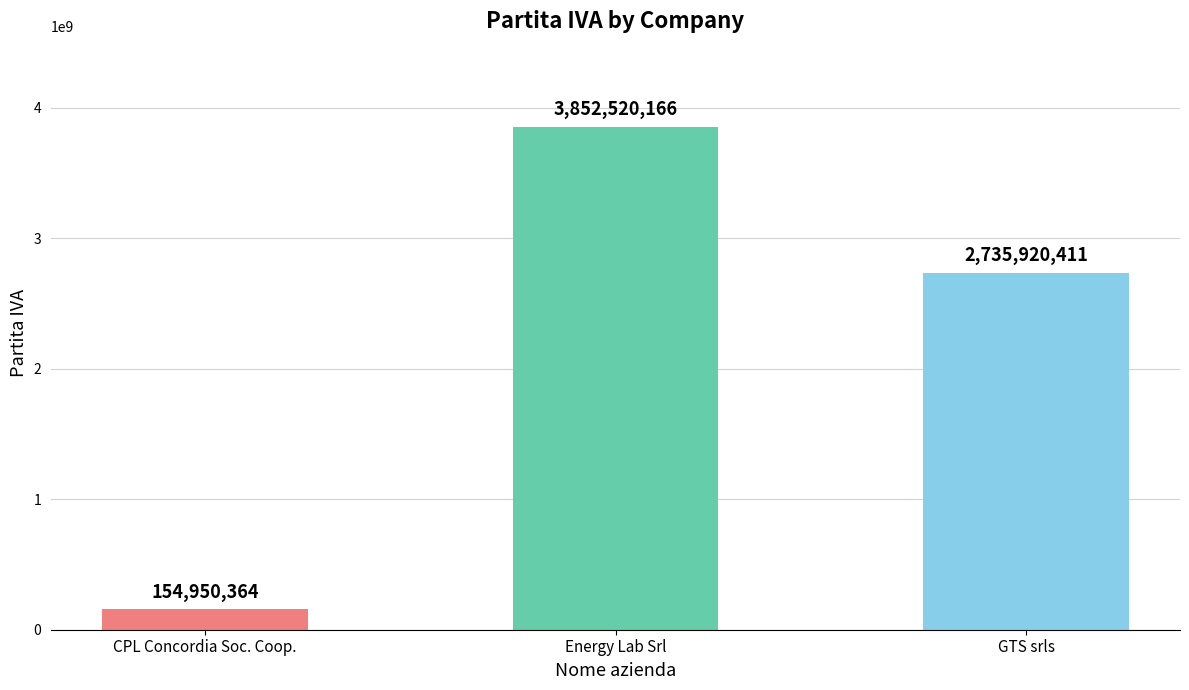

Which has a higher value, Energy Lab Srl or CPL Concordia Soc. Coop.?

Energy Lab Srl